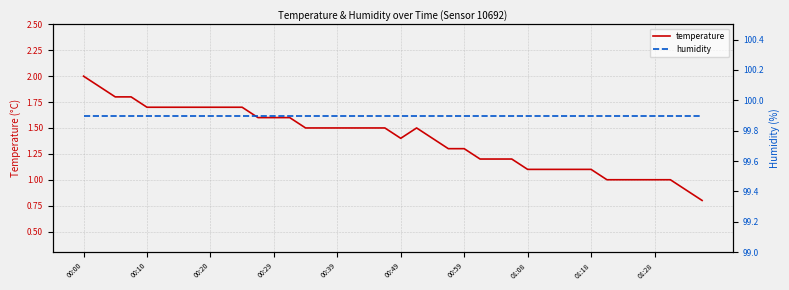

What is the minimum value shown in the chart?

0.8